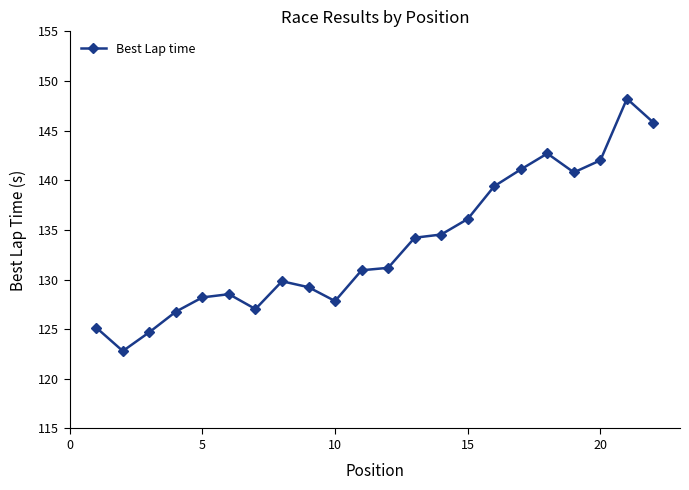

What is the sum of all values?

2937.0